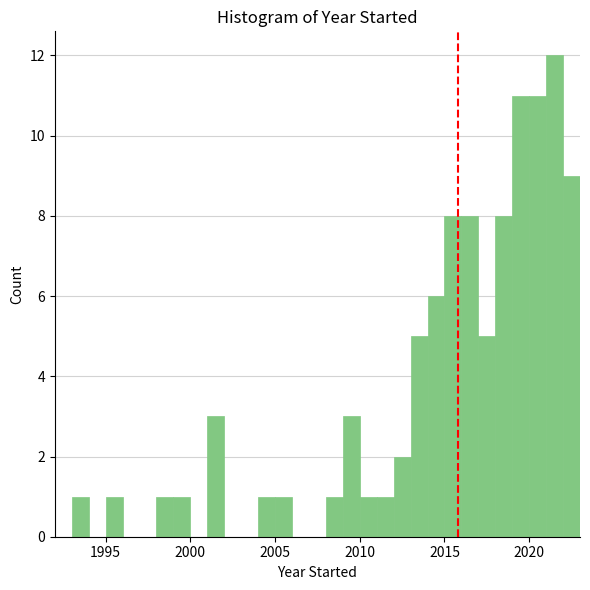

Read against the x-axis, roughly where is the centre of the tallest bar?

2021.5